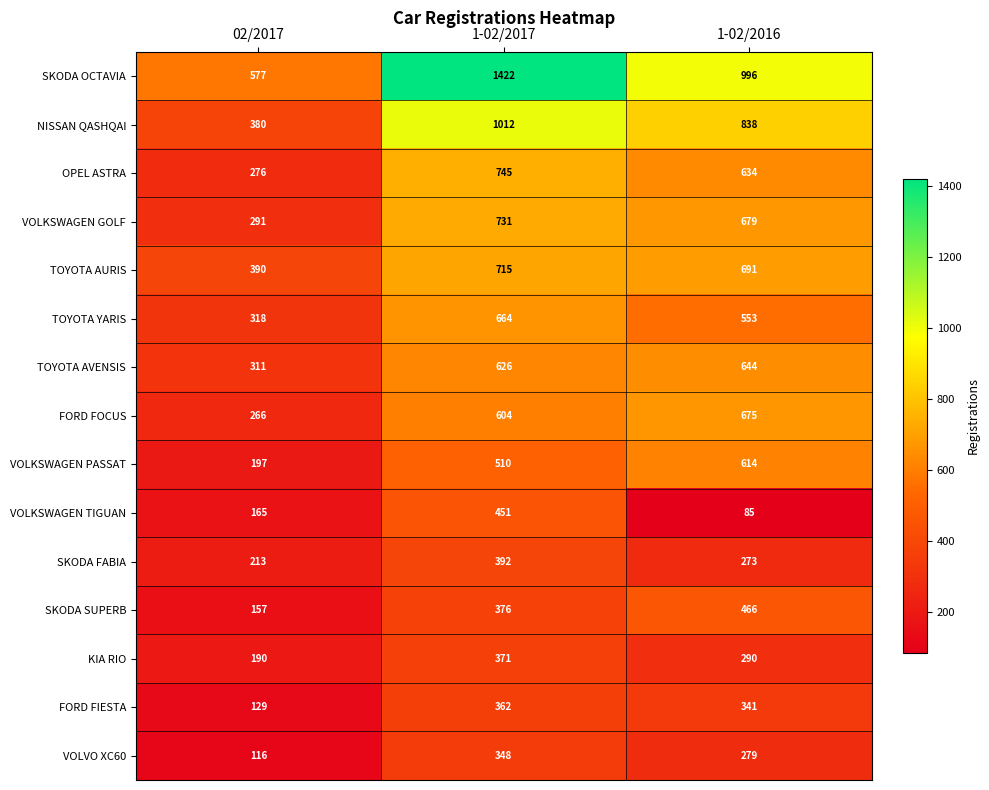

At which category is the sum across all series the highest?

1-02/2017